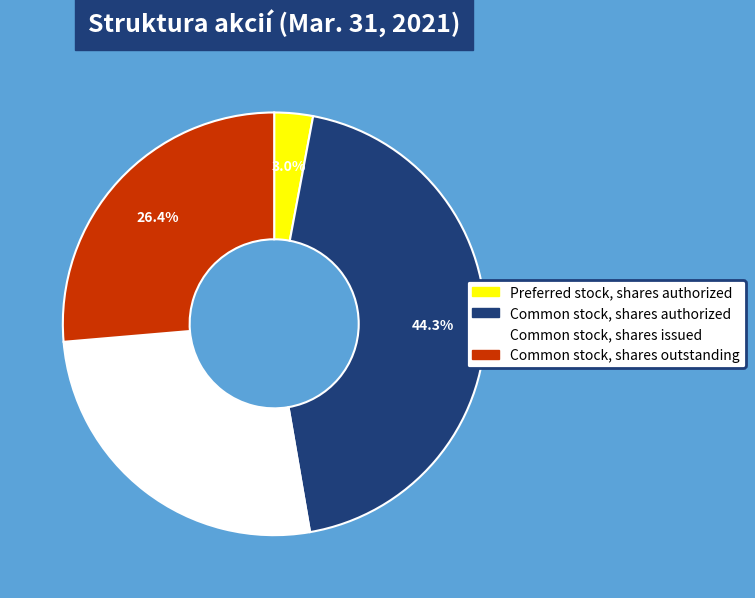

Does any single category account for the majority?

No